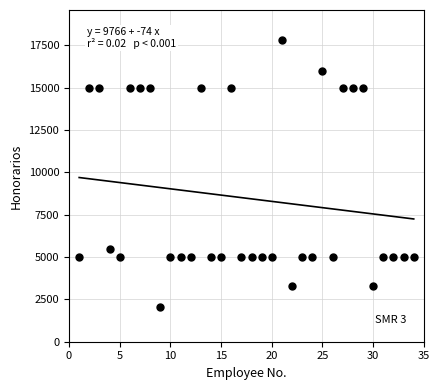

What is the range of Y values (max minus min)?

15731.0